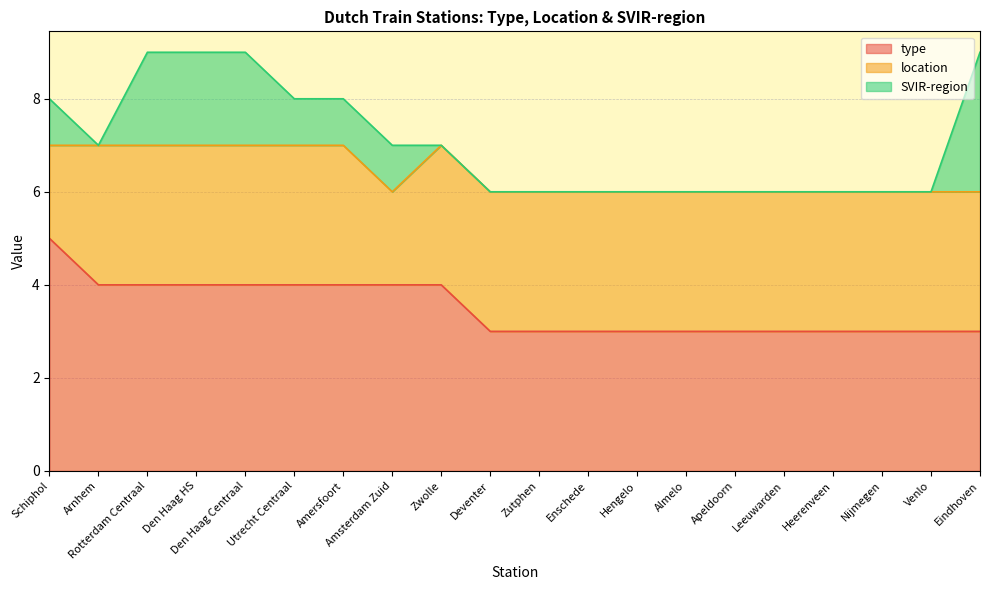

True or false: SVIR-region and type intersect in this chart.

False